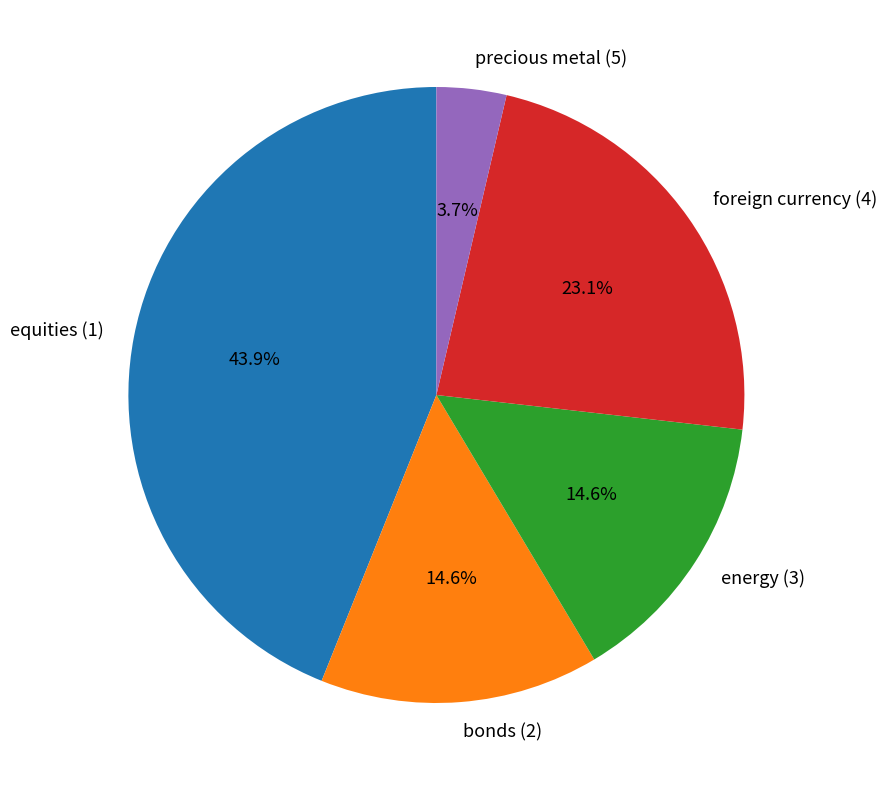

How many slices are in this pie chart?

5